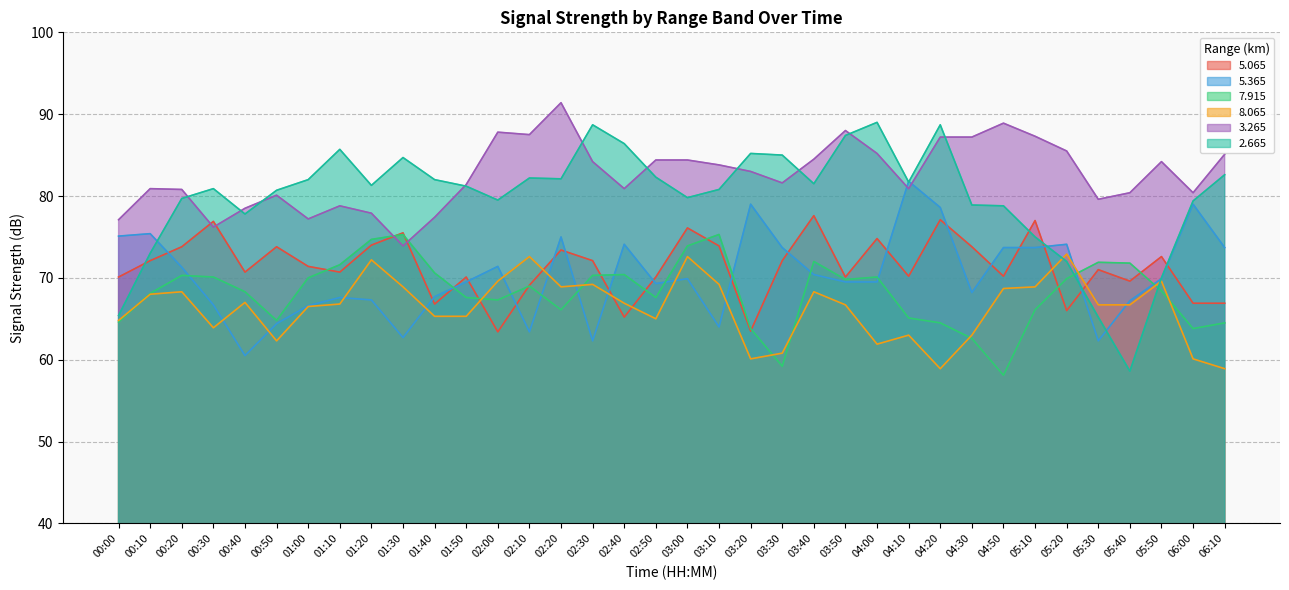

At which label does 3.265 reach its minimum?

01:30